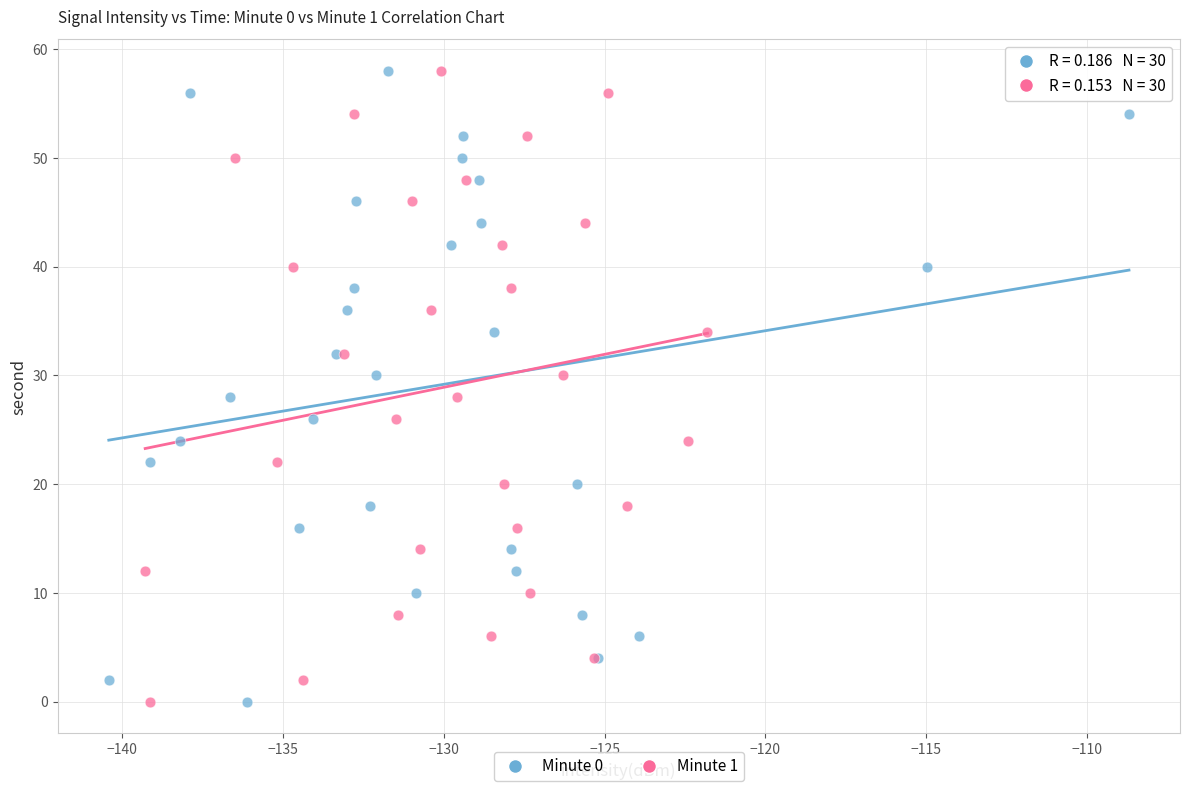

What are all the series names shown in the legend?

Minute 0, Minute 1